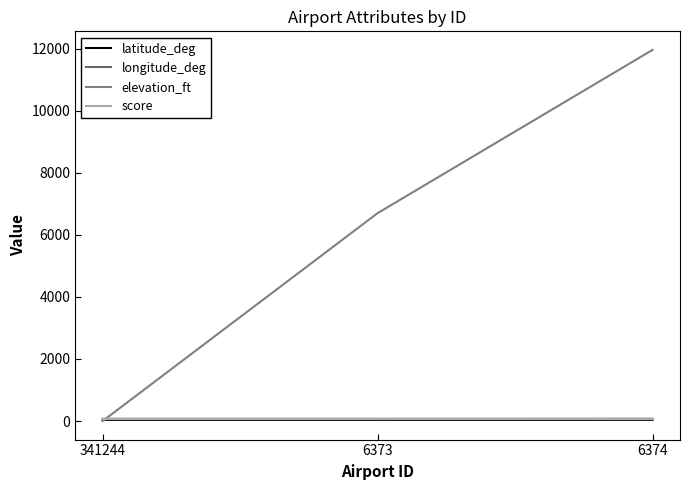

Does the chart display data point markers on the line(s)?

No